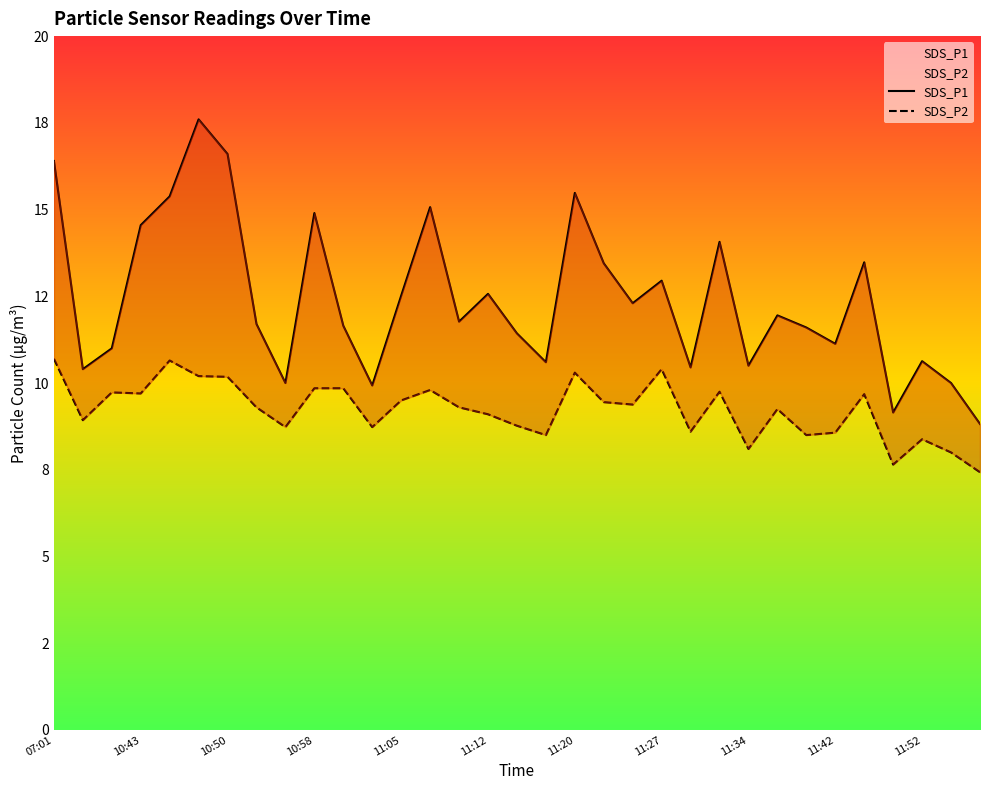

Reading left to right, extract all data points from this chart.

SDS_P1: 16.4	10.4	11.0	14.6	15.4	17.6	16.6	11.7	10.0	14.9	11.7	9.9	12.5	15.1	11.8	12.6	11.4	10.6	15.5	13.4	12.3	12.9	10.4	14.1	10.5	11.9	11.6	11.1	13.5	9.2	10.6	10.0	8.8
SDS_P2: 10.7	8.9	9.7	9.7	10.7	10.2	10.2	9.3	8.7	9.8	9.8	8.7	9.5	9.8	9.3	9.1	8.8	8.5	10.3	9.4	9.4	10.4	8.6	9.8	8.1	9.2	8.5	8.6	9.7	7.7	8.4	8.0	7.4